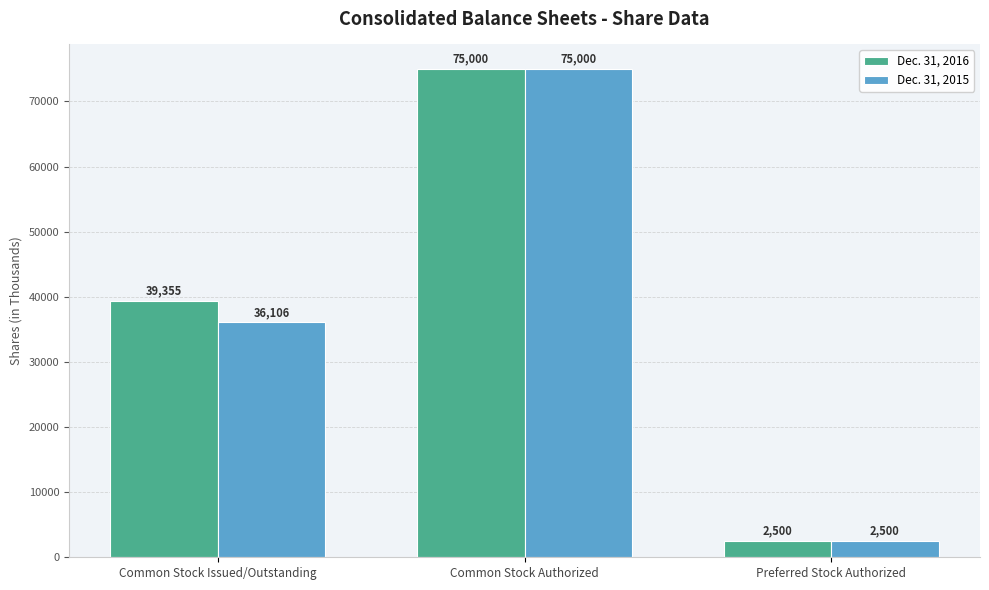

What is the value of the Dec. 31, 2016 bar at the 3rd from the left?

2500